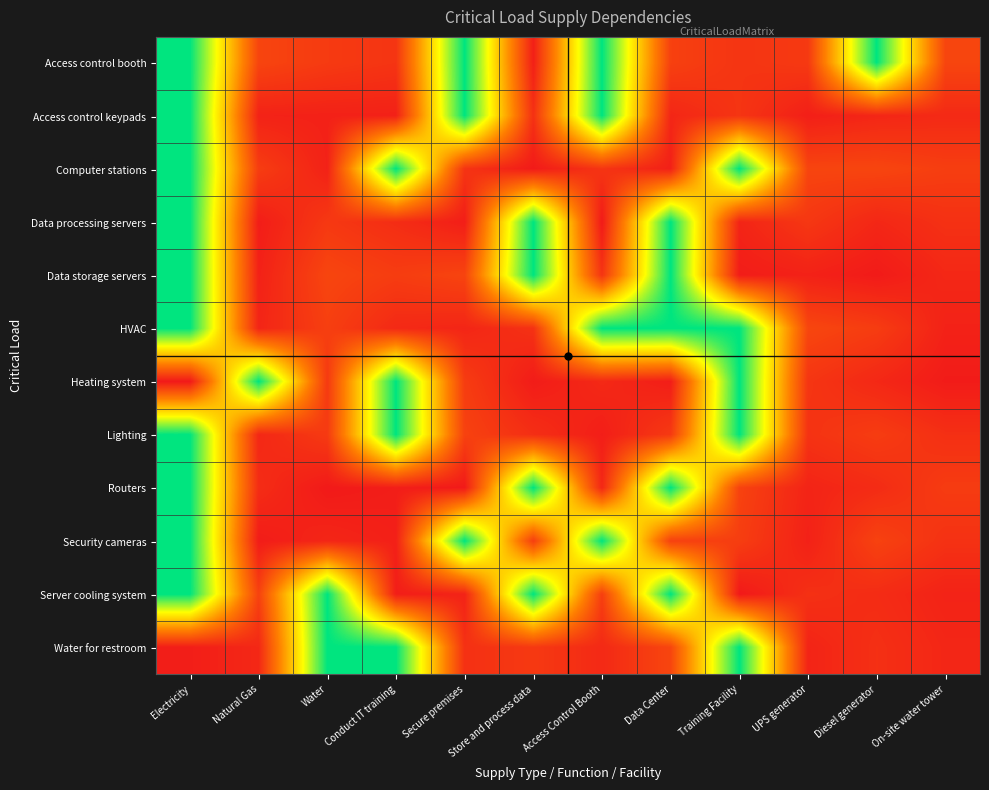

Reading left to right, what are all the values shown in this chart?

Access control booth: Electricity=1.0	Natural Gas=0.1	Water=0.1	Conduct IT training=0.1	Secure premises=1.0	Store and process data=0.0	Access Control Booth=1.0	Data Center=0.1	Training Facility=0.1	UPS generator=0.1	Diesel generator=1.0	On-site water tower=0.1
Access control keypads: Electricity=1.0	Natural Gas=0.0	Water=0.0	Conduct IT training=0.0	Secure premises=1.0	Store and process data=0.1	Access Control Booth=1.0	Data Center=0.0	Training Facility=0.1	UPS generator=0.0	Diesel generator=0.0	On-site water tower=0.1
Computer stations: Electricity=1.0	Natural Gas=0.1	Water=0.0	Conduct IT training=1.0	Secure premises=0.1	Store and process data=0.0	Access Control Booth=0.1	Data Center=0.0	Training Facility=1.0	UPS generator=0.1	Diesel generator=0.1	On-site water tower=0.1
Data processing servers: Electricity=1.0	Natural Gas=0.0	Water=0.1	Conduct IT training=0.1	Secure premises=0.0	Store and process data=1.0	Access Control Booth=0.0	Data Center=1.0	Training Facility=0.0	UPS generator=0.1	Diesel generator=0.0	On-site water tower=0.1
Data storage servers: Electricity=1.0	Natural Gas=0.0	Water=0.1	Conduct IT training=0.1	Secure premises=0.1	Store and process data=1.0	Access Control Booth=0.1	Data Center=1.0	Training Facility=0.0	UPS generator=0.0	Diesel generator=0.0	On-site water tower=0.0
HVAC: Electricity=1.0	Natural Gas=0.0	Water=0.1	Conduct IT training=0.1	Secure premises=0.0	Store and process data=0.1	Access Control Booth=1.0	Data Center=1.0	Training Facility=1.0	UPS generator=0.1	Diesel generator=0.1	On-site water tower=0.0
Heating system: Electricity=0.0	Natural Gas=1.0	Water=0.1	Conduct IT training=1.0	Secure premises=0.1	Store and process data=0.0	Access Control Booth=0.1	Data Center=0.0	Training Facility=1.0	UPS generator=0.1	Diesel generator=0.0	On-site water tower=0.0
Lighting: Electricity=1.0	Natural Gas=0.0	Water=0.1	Conduct IT training=1.0	Secure premises=0.1	Store and process data=0.1	Access Control Booth=0.0	Data Center=0.1	Training Facility=1.0	UPS generator=0.1	Diesel generator=0.1	On-site water tower=0.1
Routers: Electricity=1.0	Natural Gas=0.1	Water=0.0	Conduct IT training=0.0	Secure premises=0.0	Store and process data=1.0	Access Control Booth=0.0	Data Center=1.0	Training Facility=0.1	UPS generator=0.0	Diesel generator=0.1	On-site water tower=0.1
Security cameras: Electricity=1.0	Natural Gas=0.0	Water=0.0	Conduct IT training=0.0	Secure premises=1.0	Store and process data=0.1	Access Control Booth=1.0	Data Center=0.1	Training Facility=0.1	UPS generator=0.0	Diesel generator=0.1	On-site water tower=0.1
Server cooling system: Electricity=1.0	Natural Gas=0.1	Water=1.0	Conduct IT training=0.0	Secure premises=0.0	Store and process data=1.0	Access Control Booth=0.1	Data Center=1.0	Training Facility=0.0	UPS generator=0.1	Diesel generator=0.1	On-site water tower=0.0
Water for restroom: Electricity=0.0	Natural Gas=0.1	Water=1.0	Conduct IT training=1.0	Secure premises=0.1	Store and process data=0.1	Access Control Booth=0.1	Data Center=0.1	Training Facility=1.0	UPS generator=0.0	Diesel generator=0.1	On-site water tower=0.0